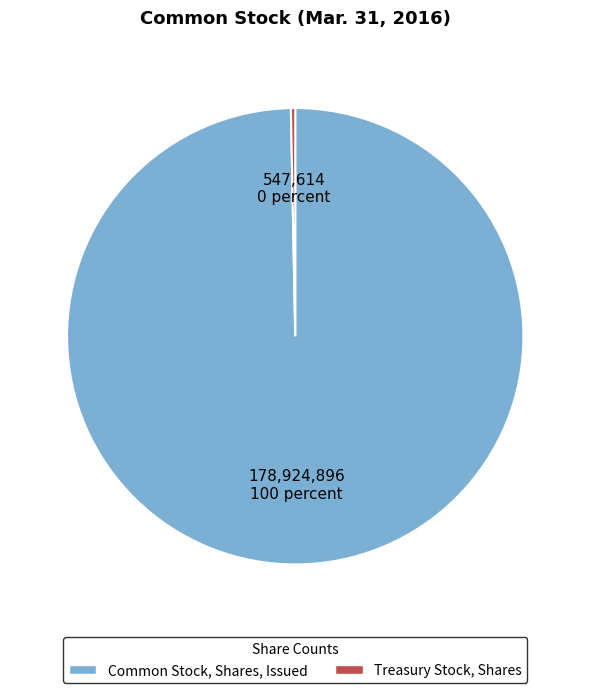

The Common Stock, Shares, Issued slice represents 100% of the pie. True or false?

True